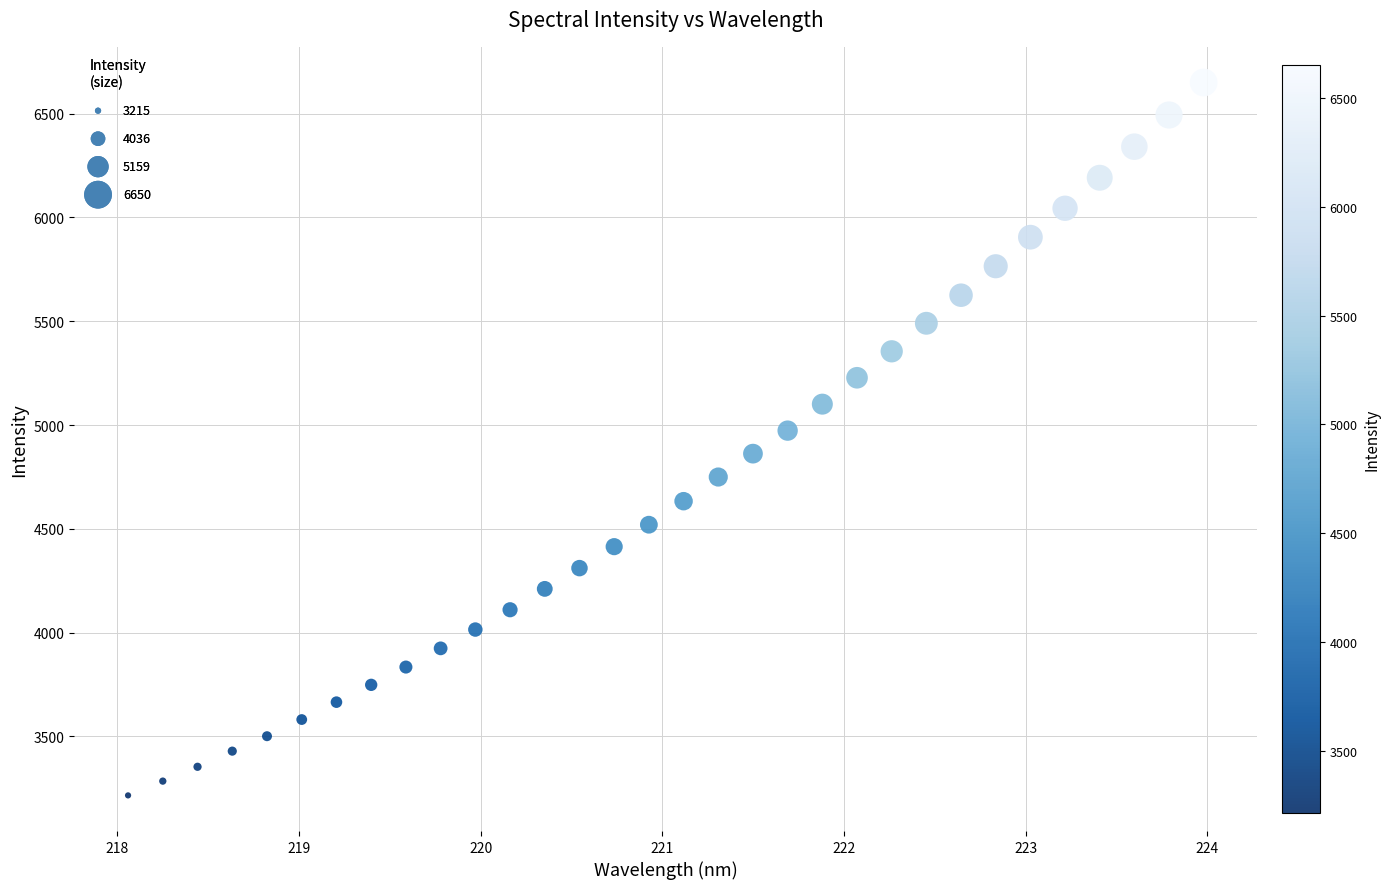

What is the range of X values (max minus min)?

5.9